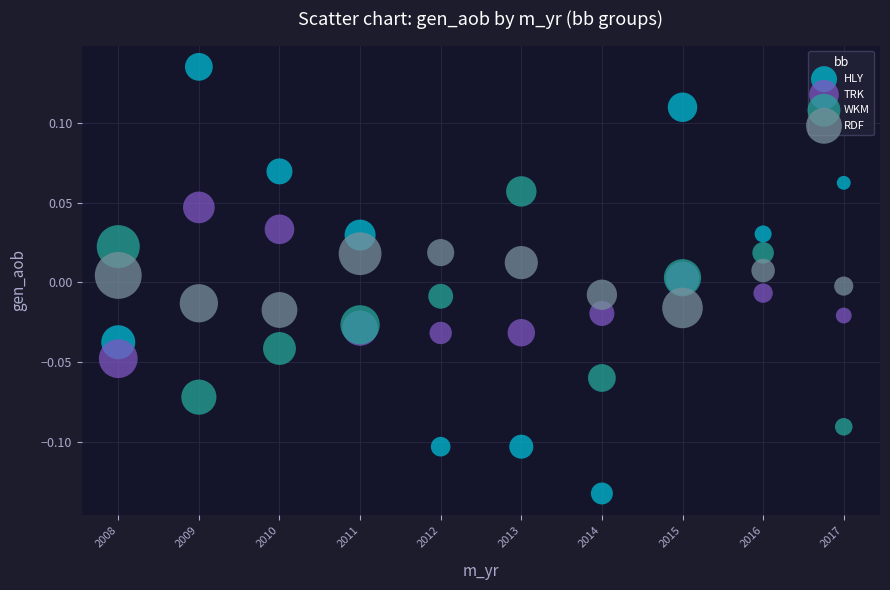

Which series reaches the minimum Y coordinate?

HLY